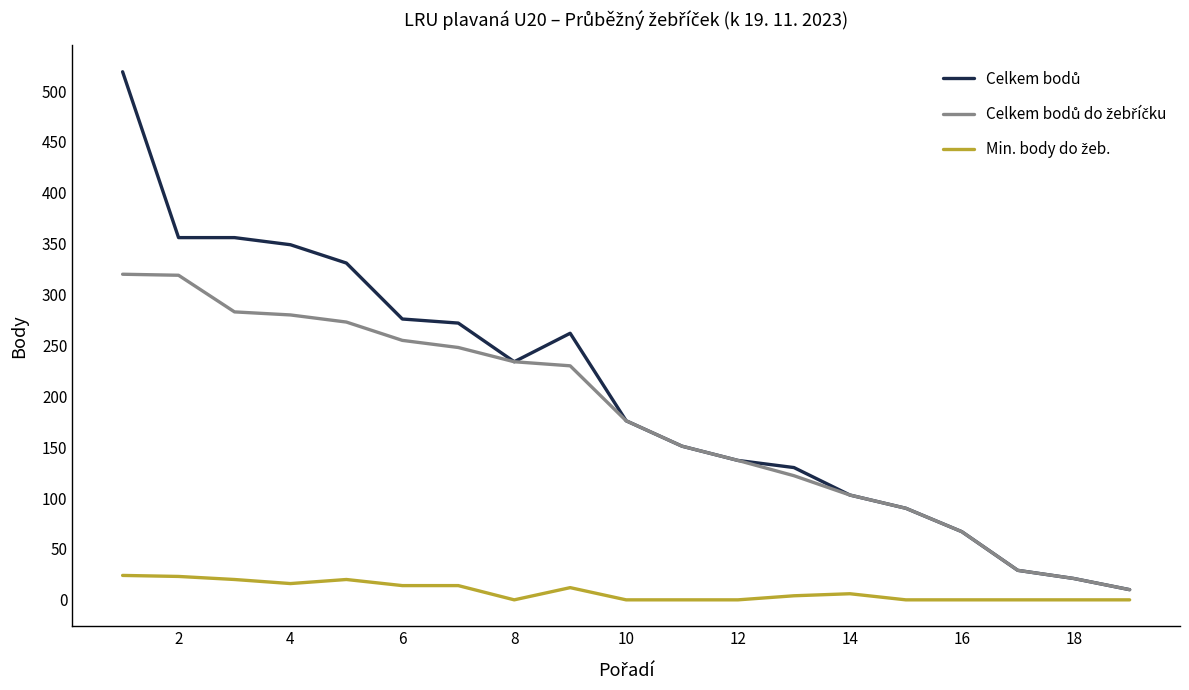

What is the maximum value shown in the chart?

519